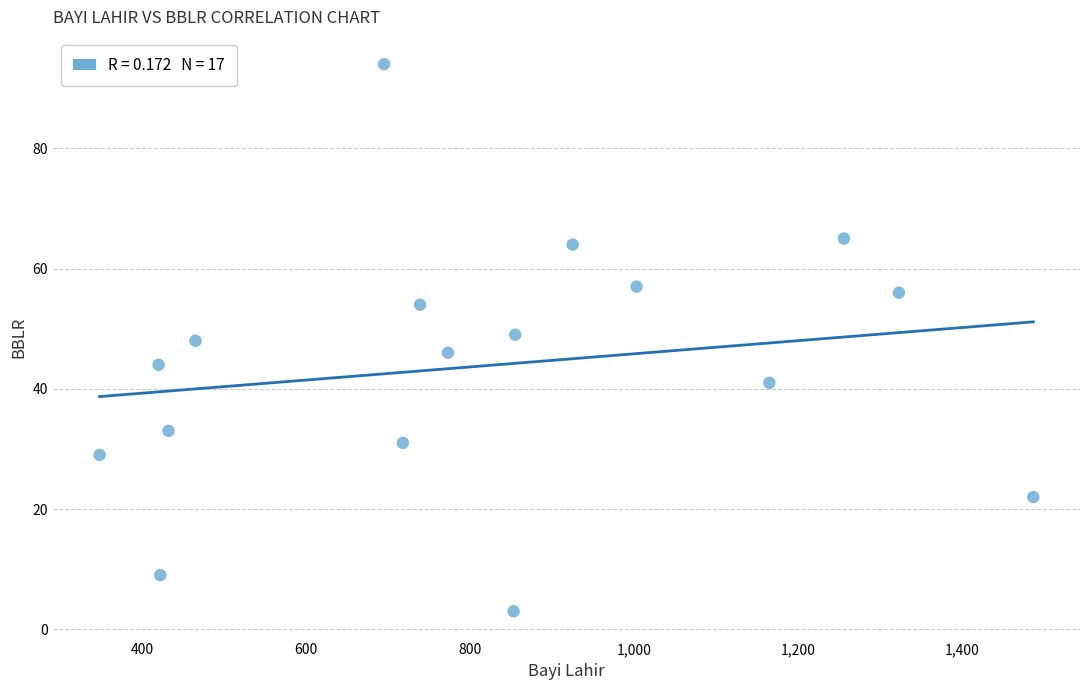

What is the range of Y values (max minus min)?

91